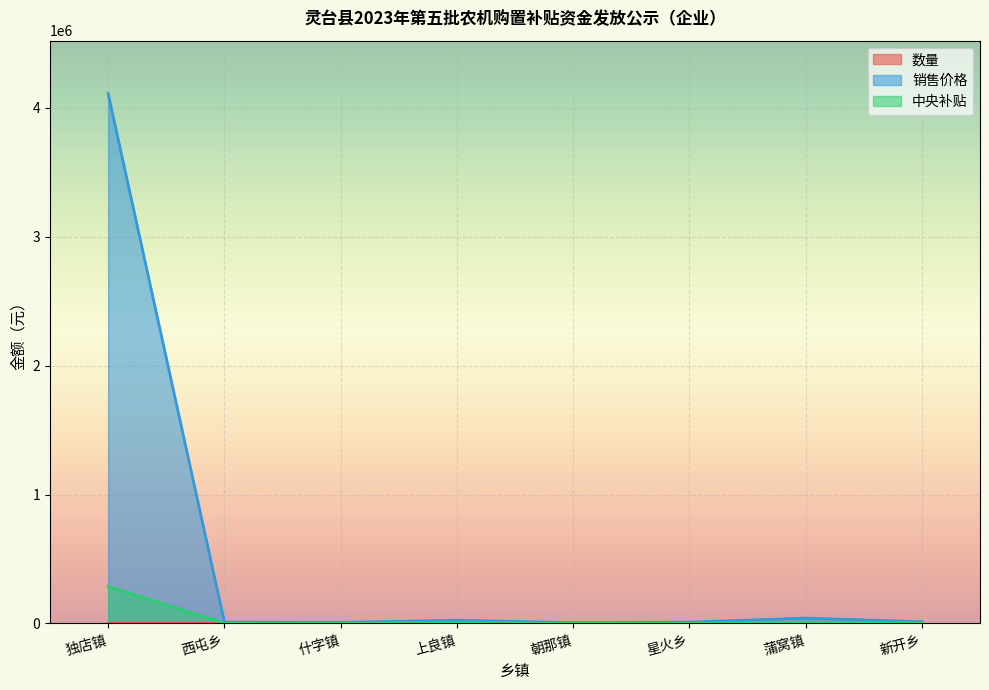

True or false: 销售价格 has a value of 3882 at 朝那镇.

False